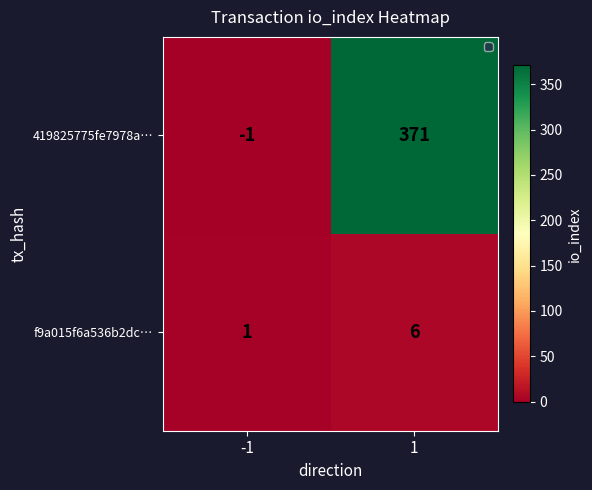

What is the sum of all 419825775fe7978a… values?

370